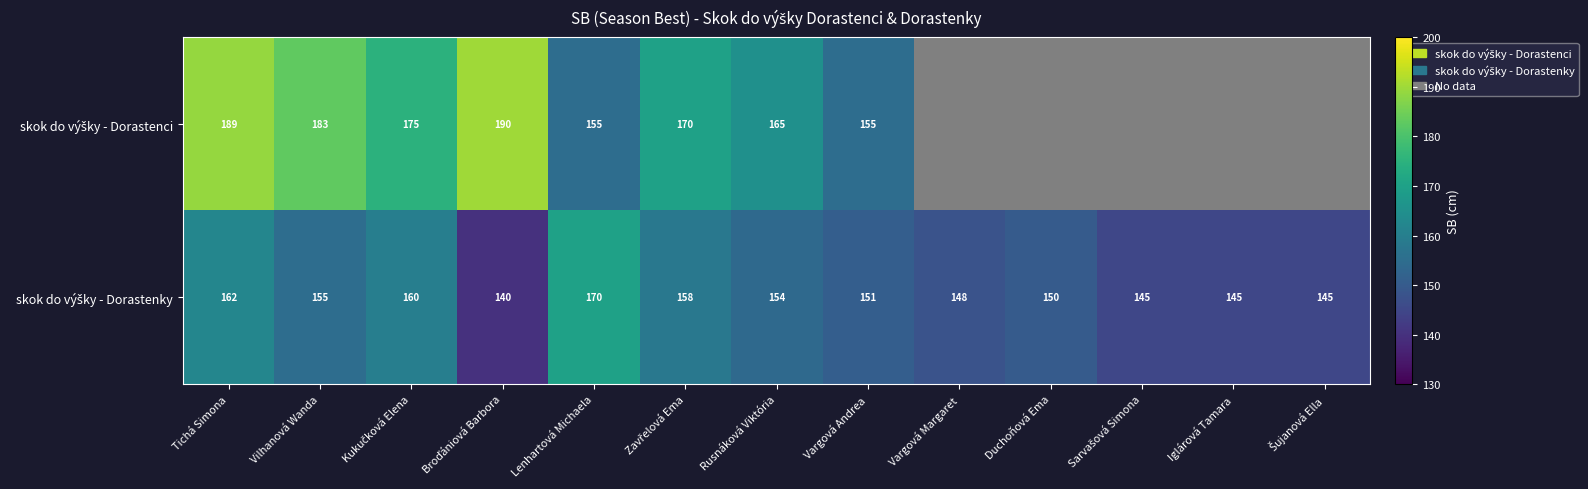

Between Zavřelová Ema and Broďániová Barbora, which is larger?

Broďániová Barbora